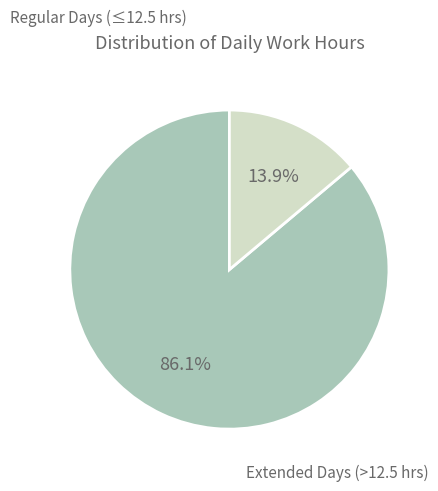

Is there a majority slice in this chart?

Yes